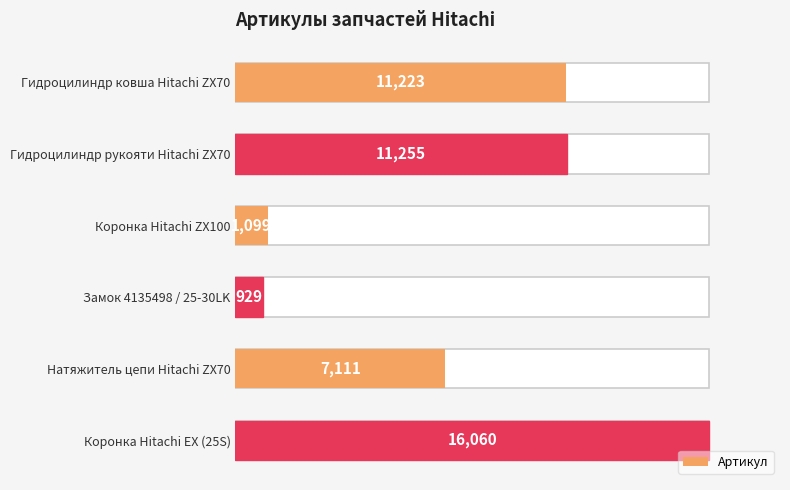

How many bars are there in total?

6